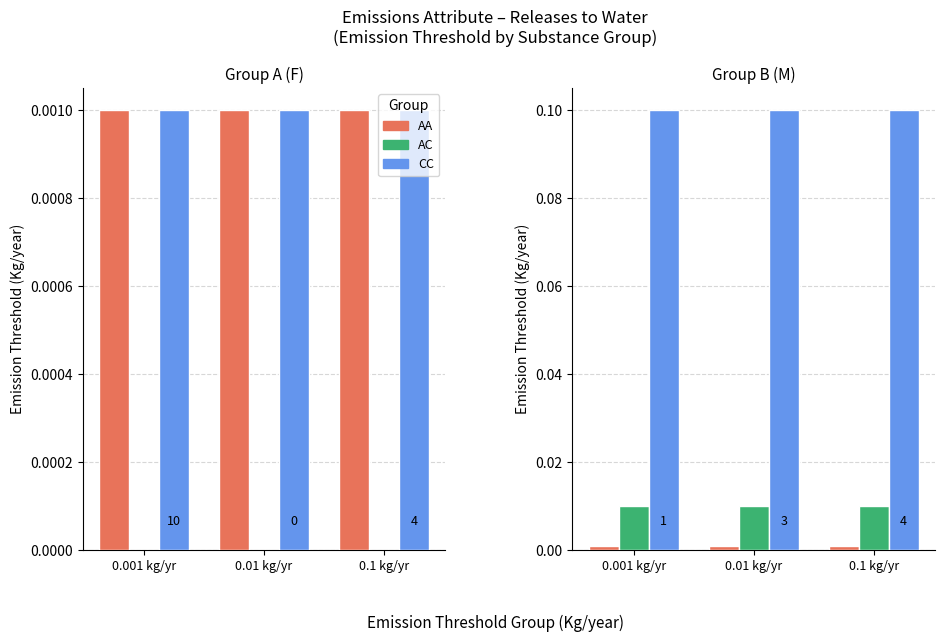

Does the chart contain stacked bars?

No